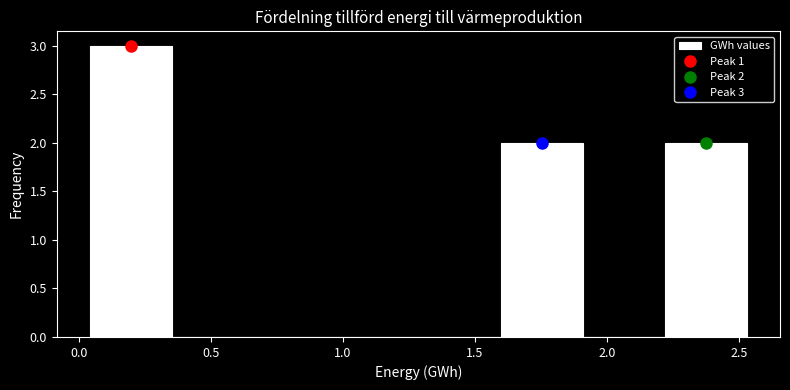

Over which range of the x-axis is the bar tallest?

0.05 to 0.35